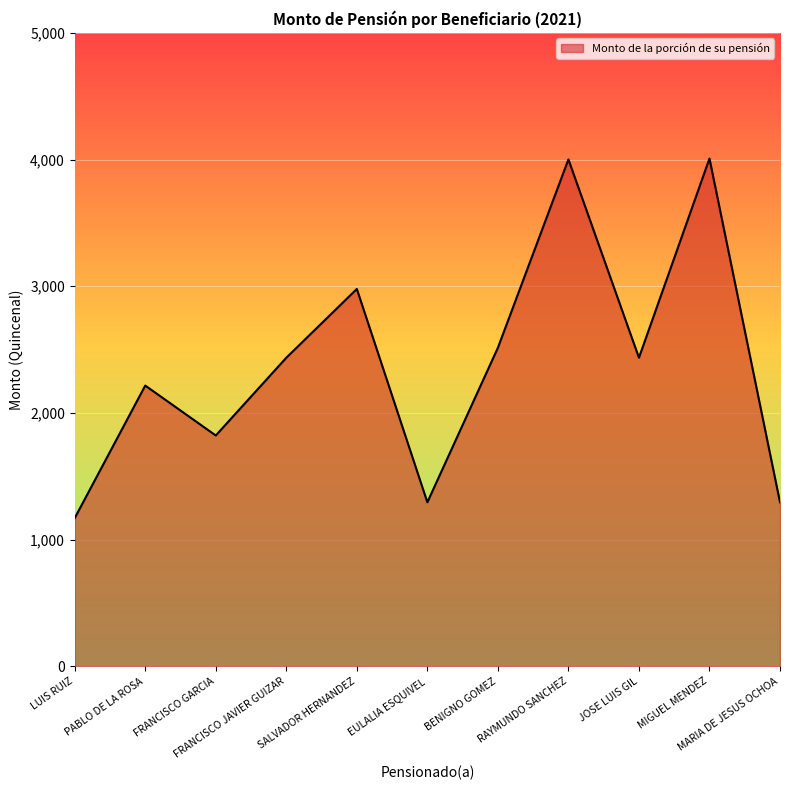

What is the difference between the maximum and minimum values?

2837.8